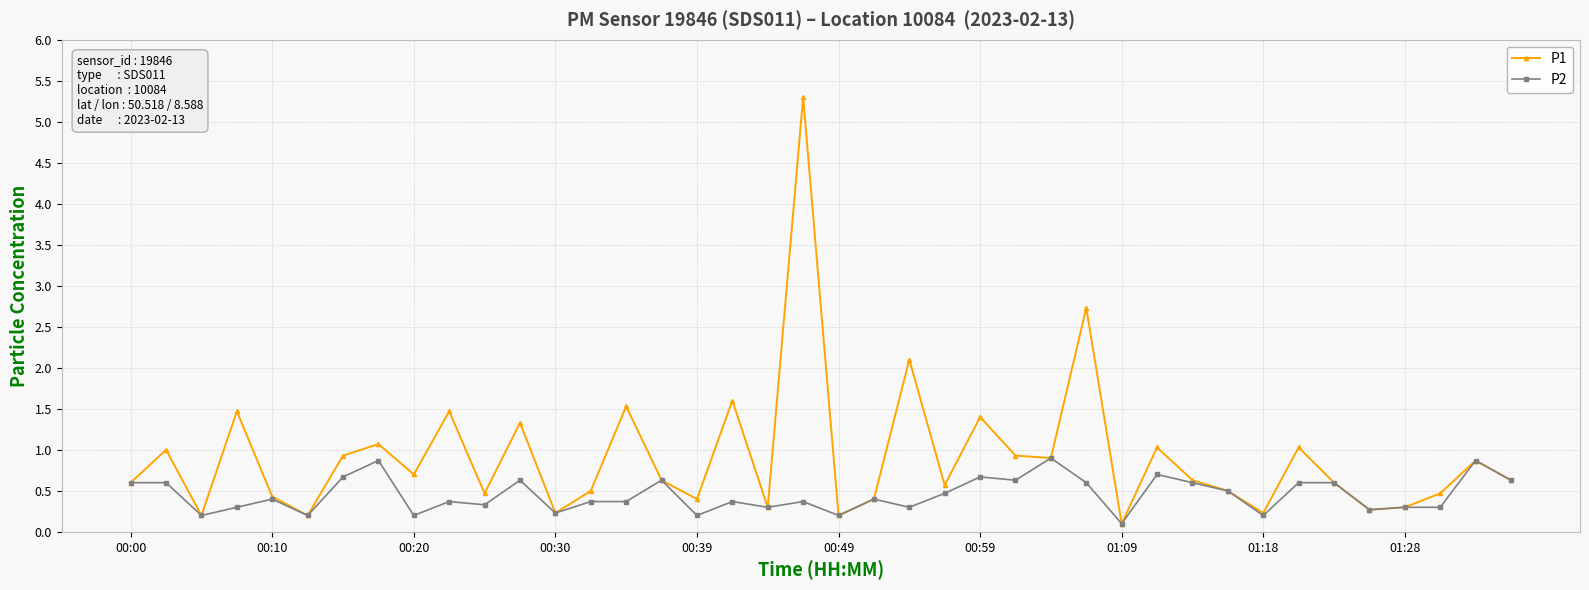

Reading left to right, extract all data points from this chart.

P1: 0.6	1.0	0.2	1.5	0.4	0.2	0.9	1.1	0.7	1.5	0.5	1.3	0.2	0.5	1.5	0.6	0.4	1.6	0.3	5.3	0.2	0.4	2.1	0.6	1.4	0.9	0.9	2.7	0.1	1.0	0.6	0.5	0.2	1.0	0.6	0.3	0.3	0.5	0.9	0.6
P2: 0.6	0.6	0.2	0.3	0.4	0.2	0.7	0.9	0.2	0.4	0.3	0.6	0.2	0.4	0.4	0.6	0.2	0.4	0.3	0.4	0.2	0.4	0.3	0.5	0.7	0.6	0.9	0.6	0.1	0.7	0.6	0.5	0.2	0.6	0.6	0.3	0.3	0.3	0.9	0.6